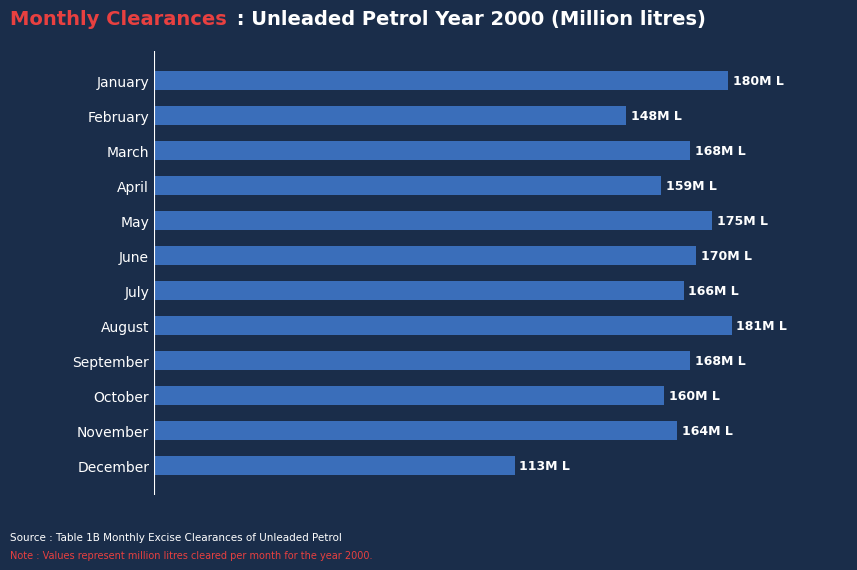

What is the average value?

163